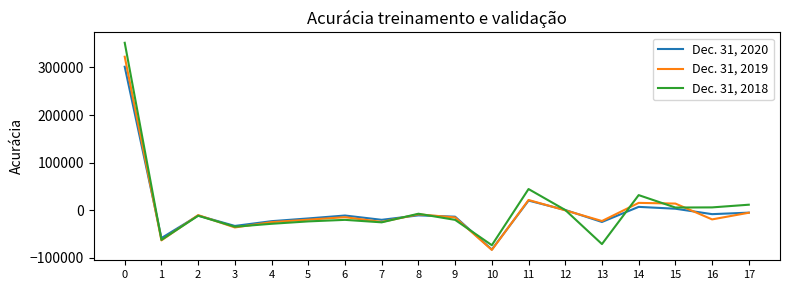

What is the lowest value of the Dec. 31, 2019 series?

-83439